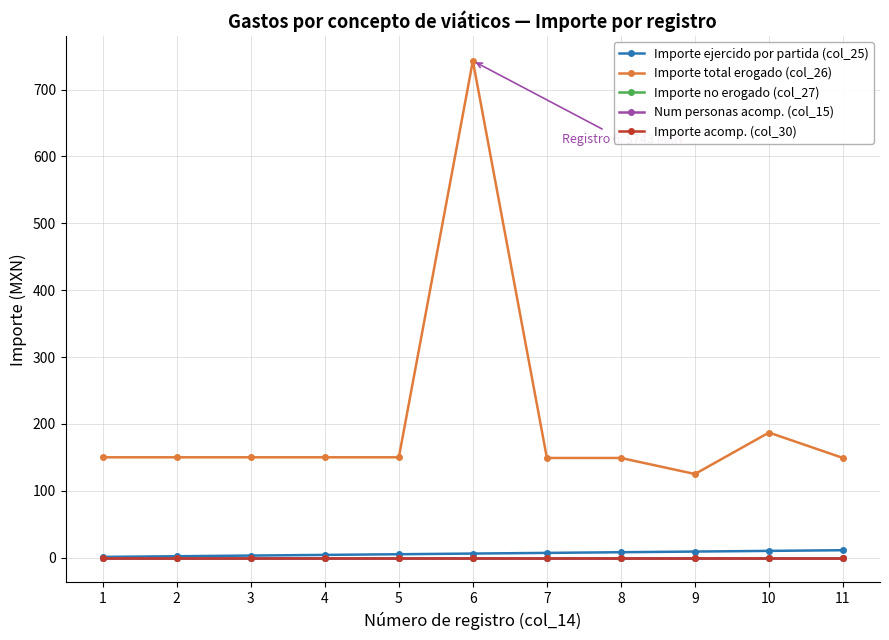

Is this an area chart (filled region under the line)?

No